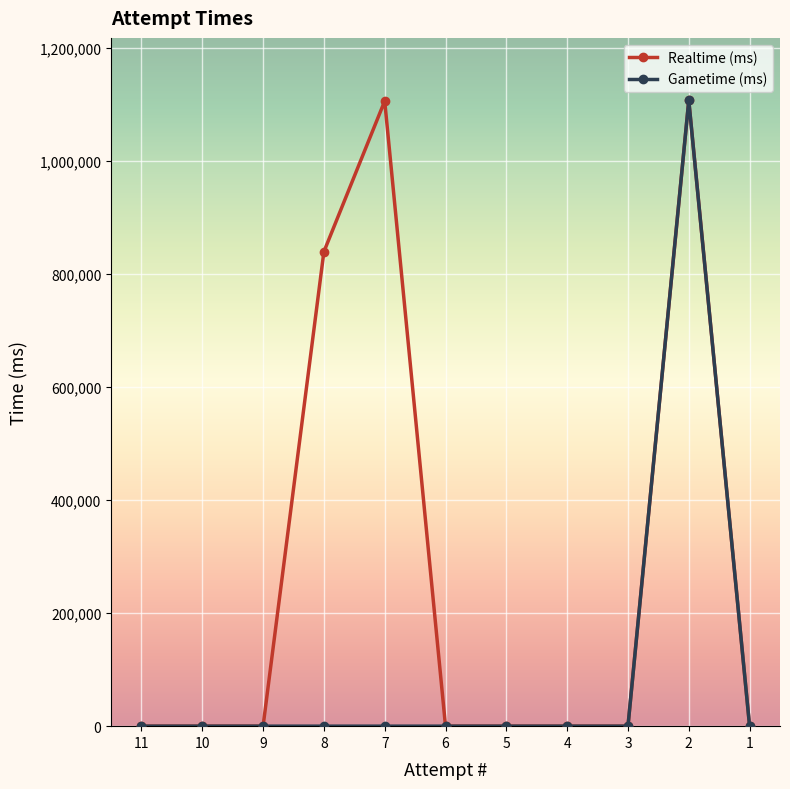

At which category is the sum across all series the highest?

2